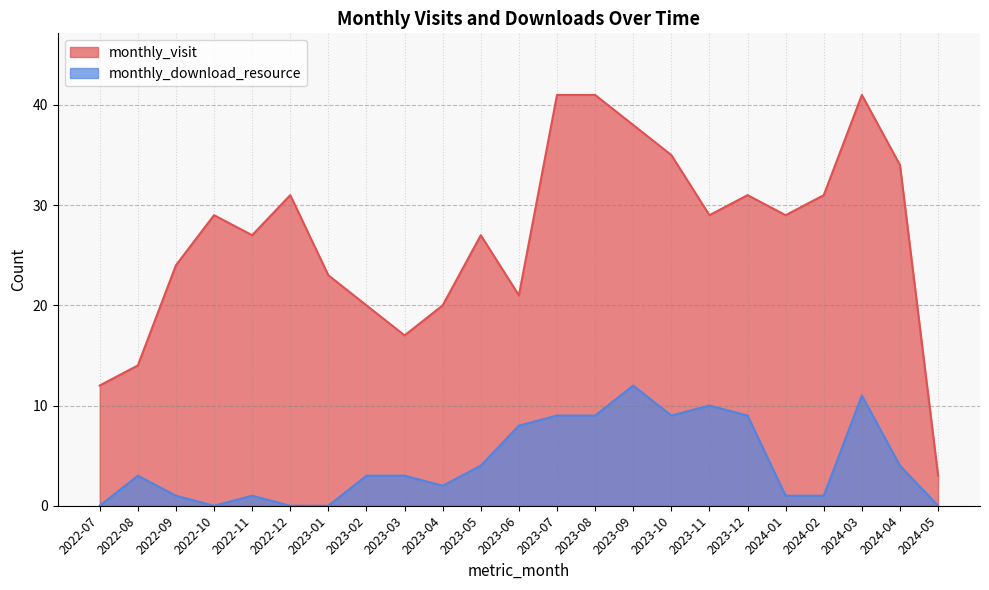

How many values in monthly_download_resource are above zero?

18